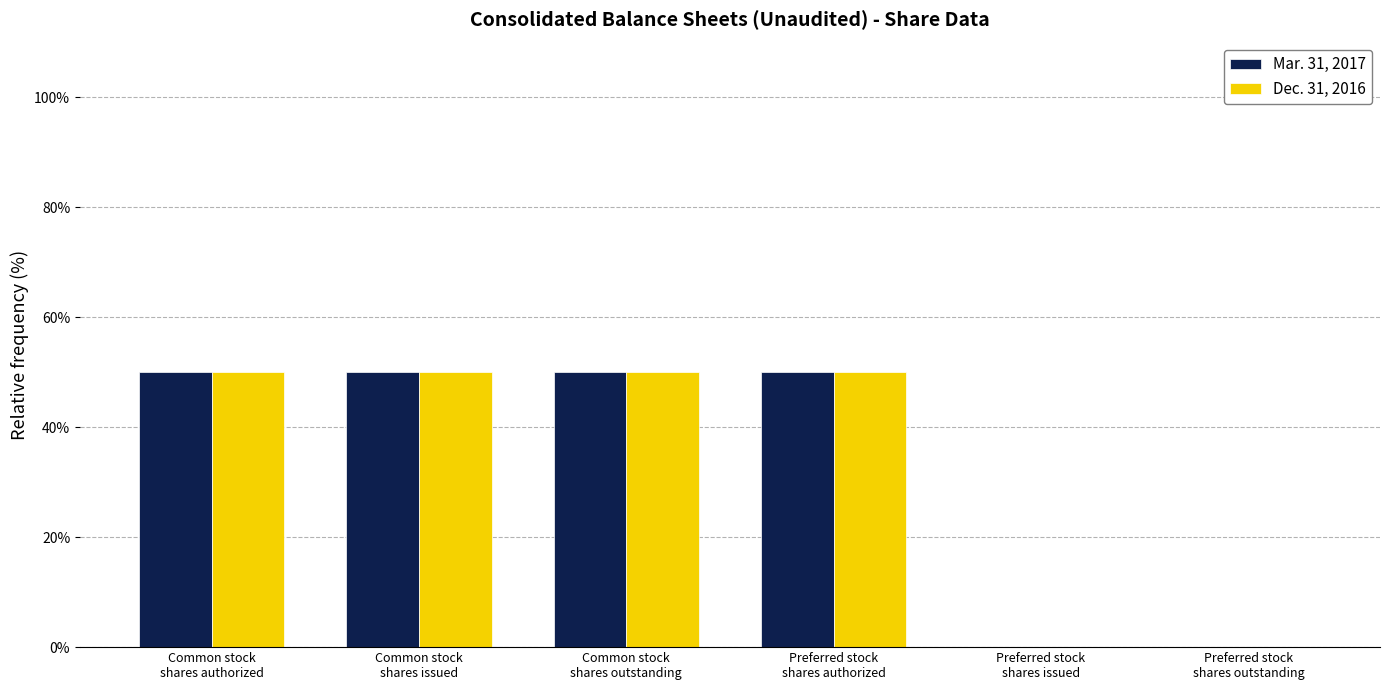

True or false: Mar. 31, 2017 has a value of 50 at Common stock
shares outstanding.

True